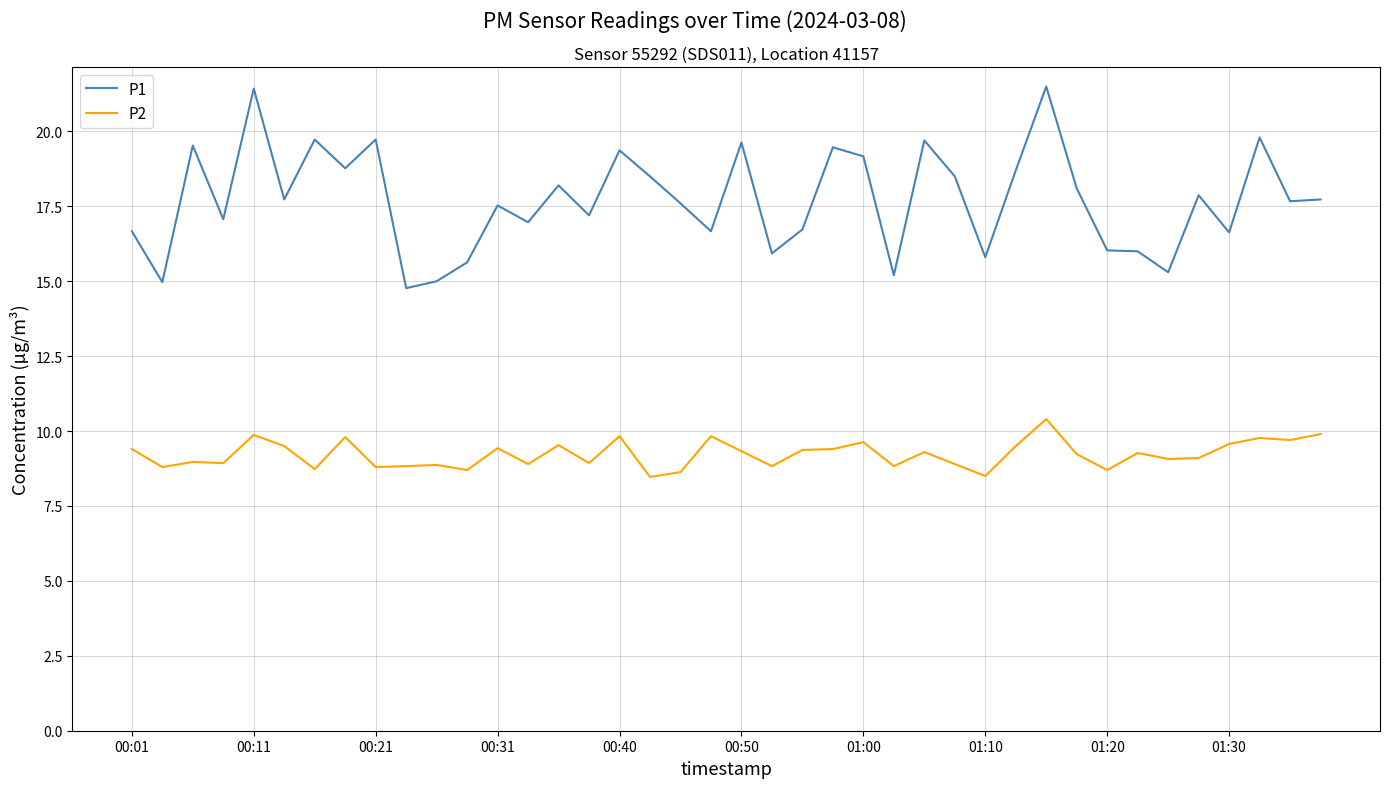

What is the difference between the second highest and second lowest values in the P2 series?

1.4